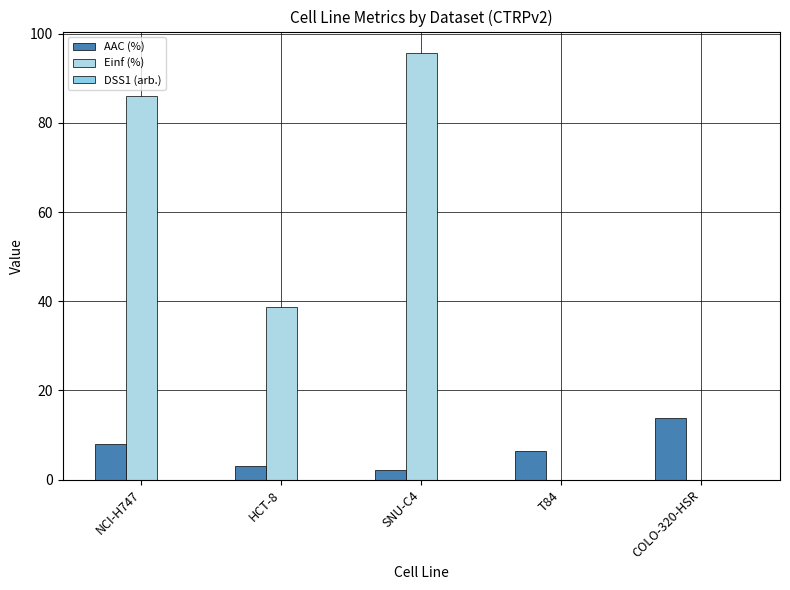

Reading left to right, list all the values displayed in this chart.

AAC (%): NCI-H747=8.0	HCT-8=3.0	SNU-C4=2.2	T84=6.5	COLO-320-HSR=13.8
Einf (%): NCI-H747=85.9	HCT-8=38.8	SNU-C4=95.7	T84=0.0	COLO-320-HSR=0.0
DSS1 (arb.): NCI-H747=0.0	HCT-8=0.0	SNU-C4=0.0	T84=0.0	COLO-320-HSR=0.0